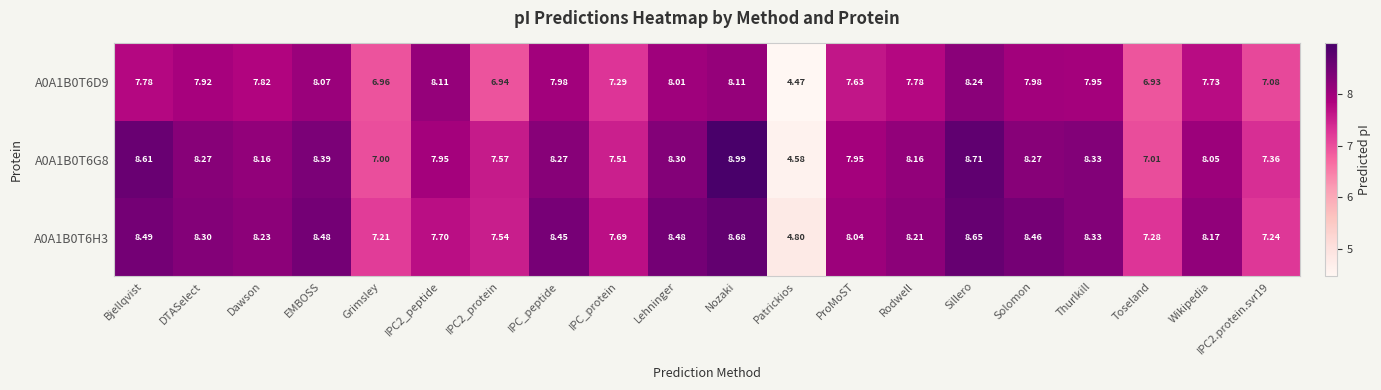

Where does the A0A1B0T6D9 series first go above 7?

Bjellqvist